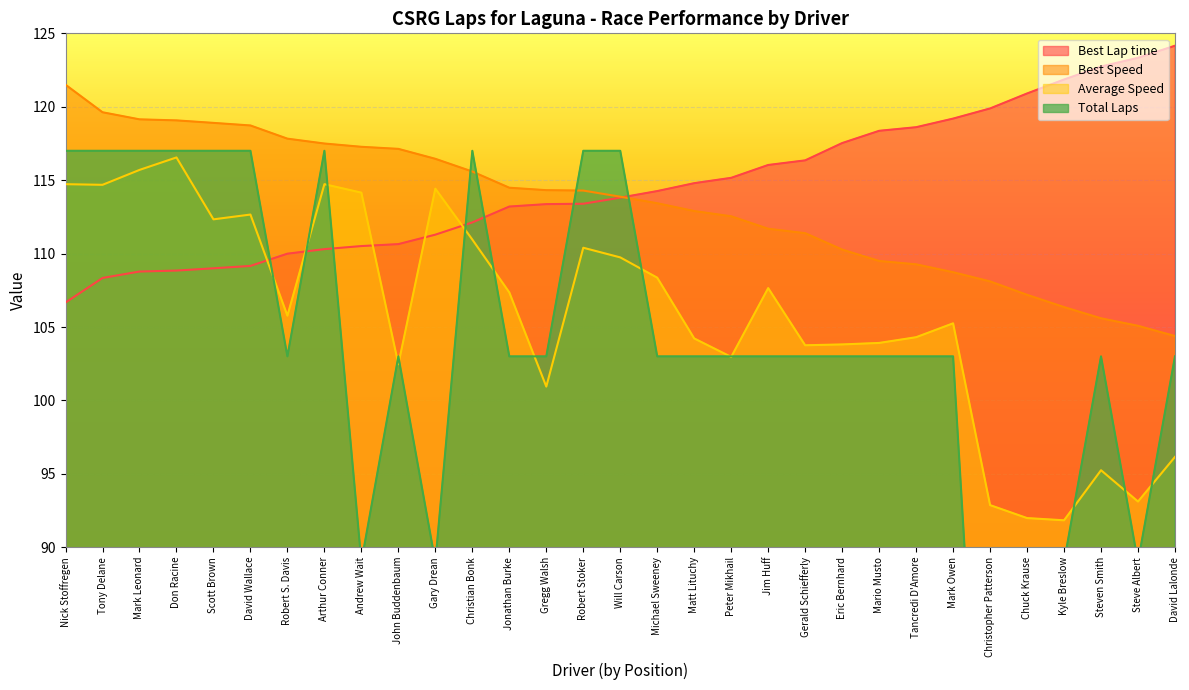

Which series has the largest range (max minus min)?

Total Laps